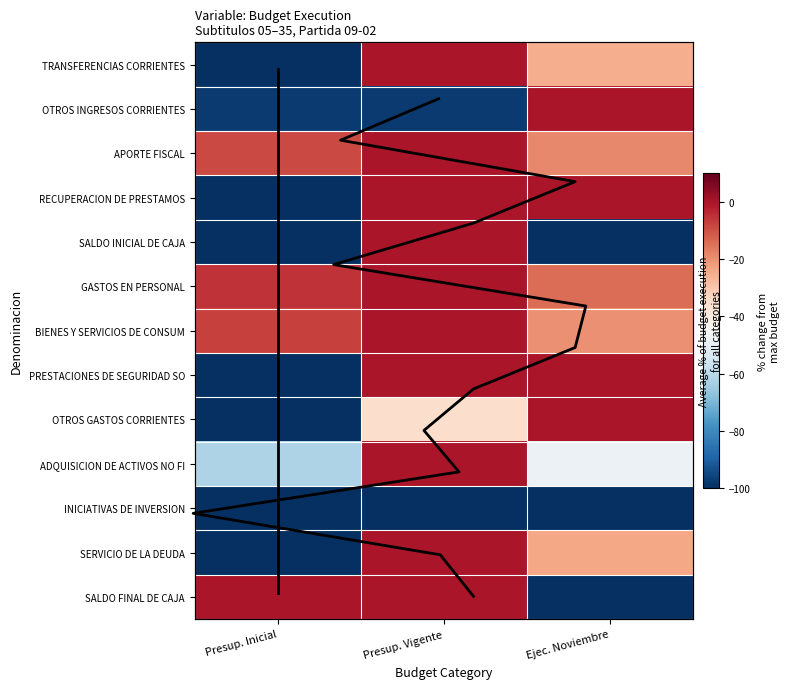

Which series has the widest spread of values?

TRANSFERENCIAS CORRIENTES